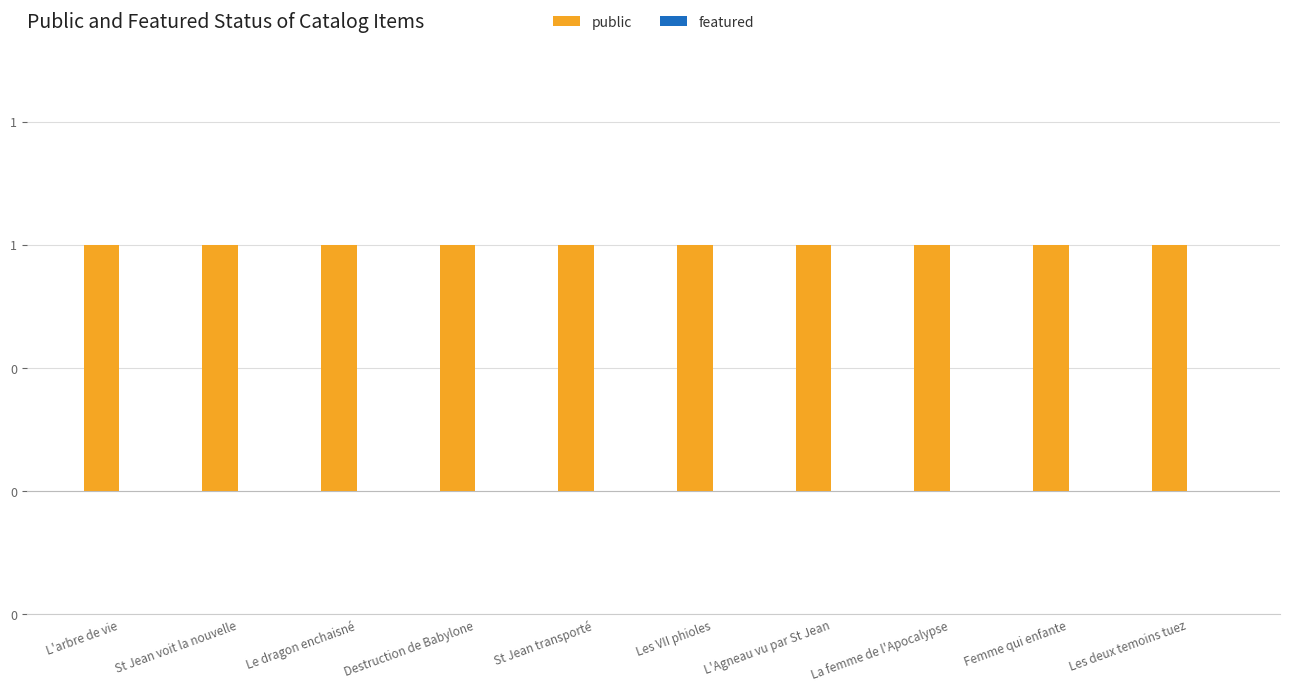

Rank the series by their maximum value, from highest to lowest.

public, featured